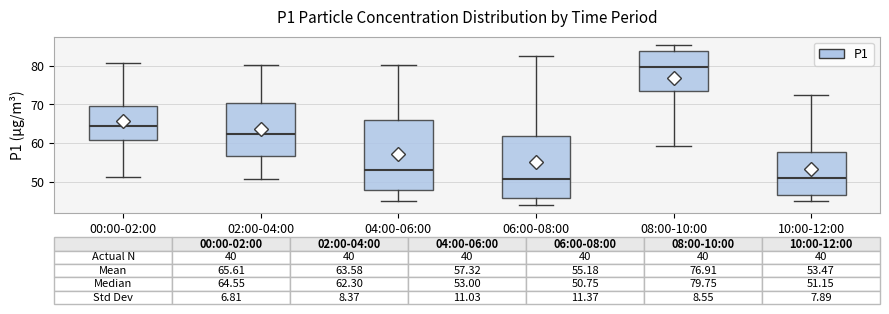

Which box is the tallest, from its lower edge to its upper edge?

04:00-06:00